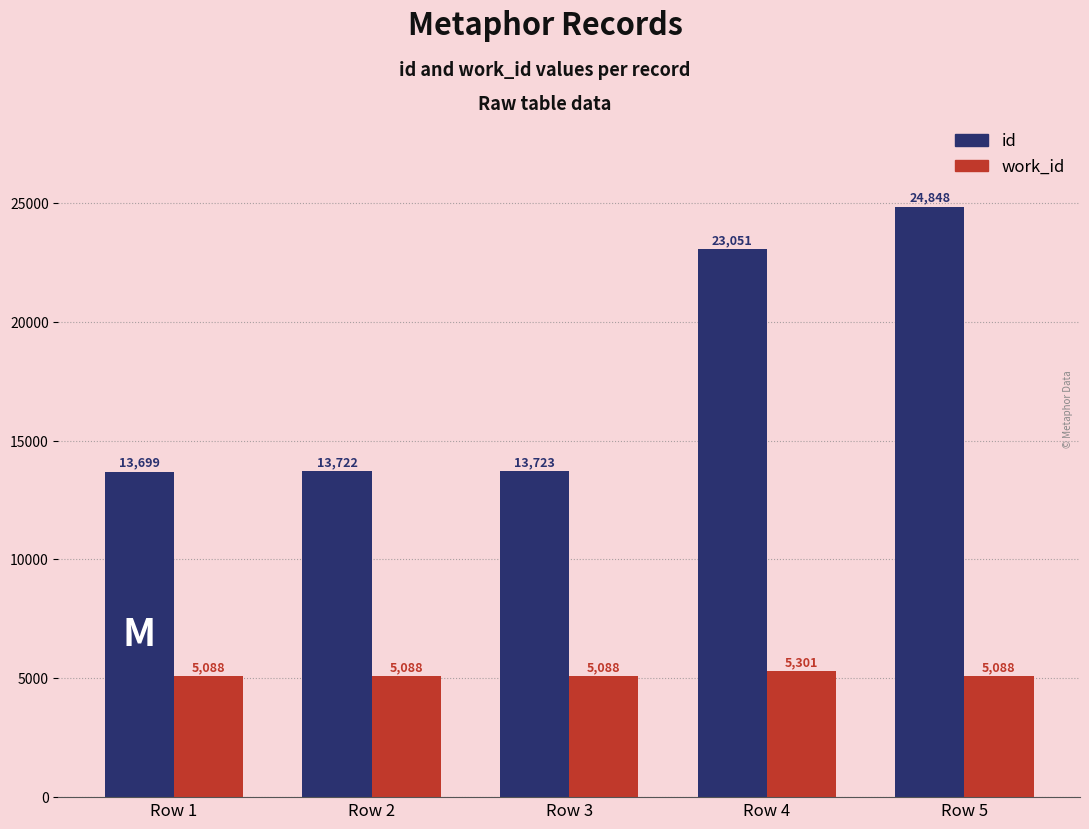

List the series in order of their overall mean, lowest first.

work_id, id